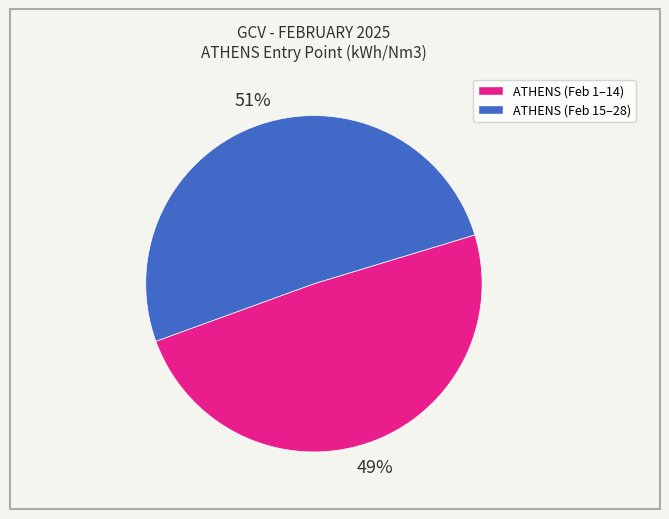

Is there any slice that represents more than half of the pie?

Yes